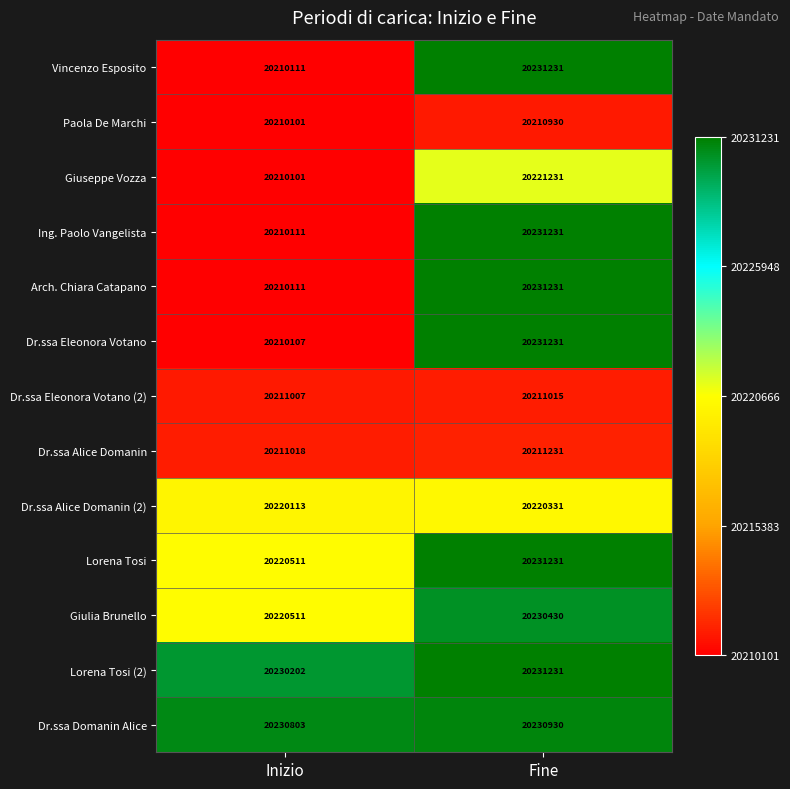

What is the sum of all Giuseppe Vozza values?

40431332